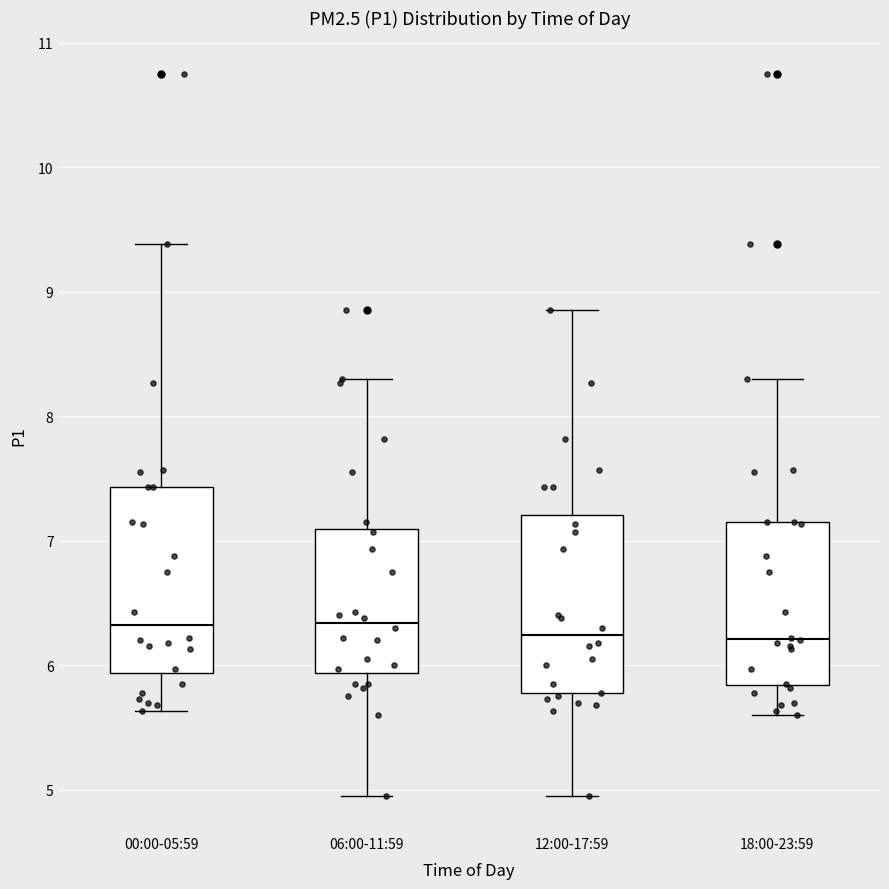

Where does the upper whisker of the box for 18:00-23:59 end on the y-axis? The values are not printed on the chart, so give them approximately, as read against the axis.

8.3